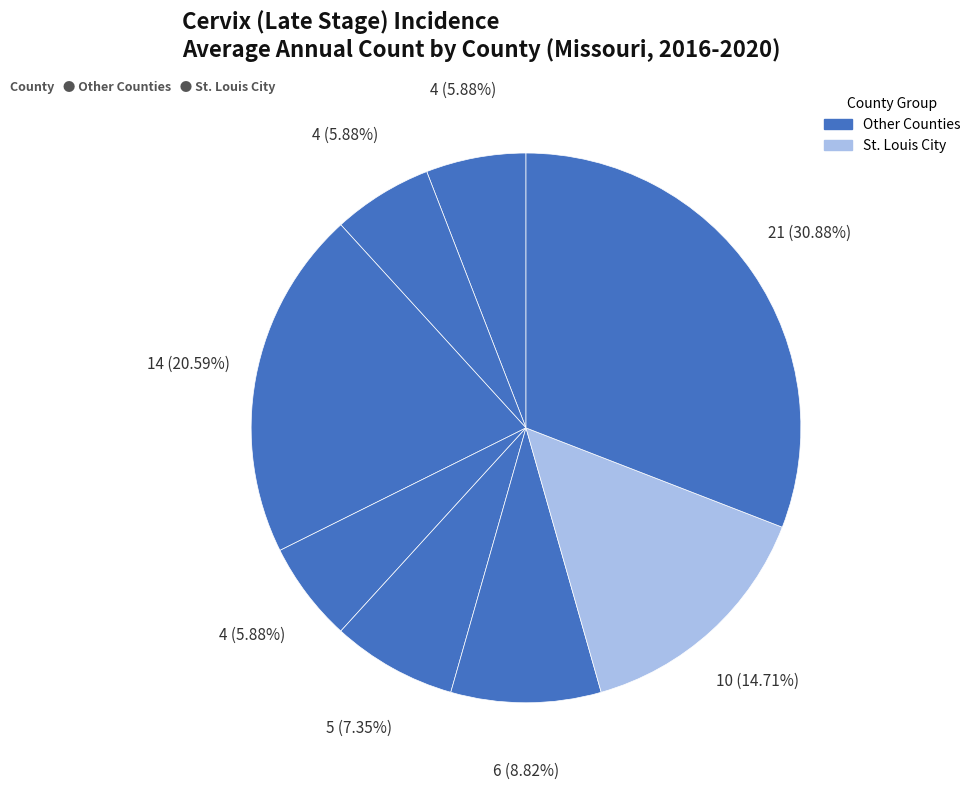

How many segments does this pie chart have?

8